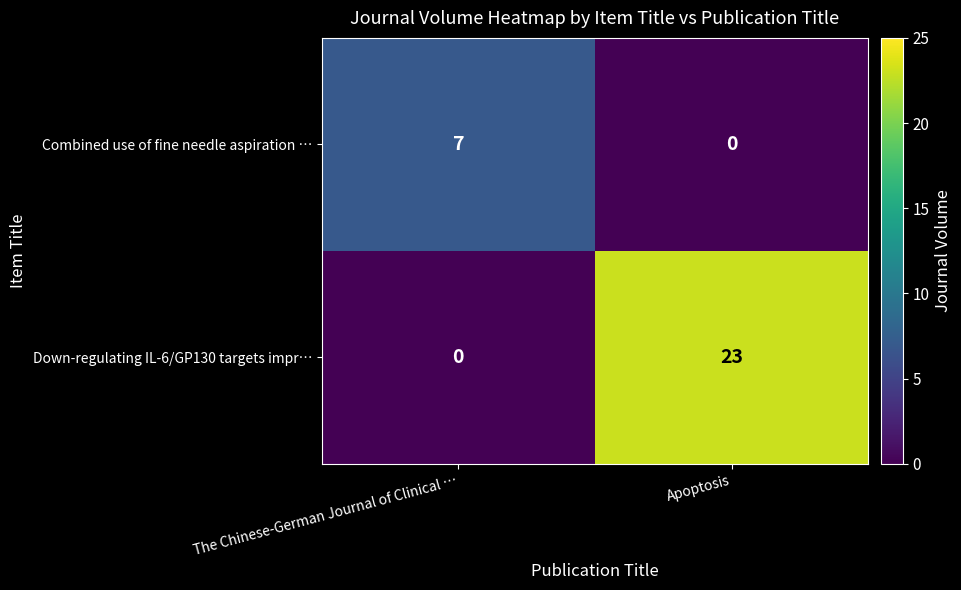

True or false: Combined use of fine needle aspiration … has a value of 0 at Apoptosis.

True